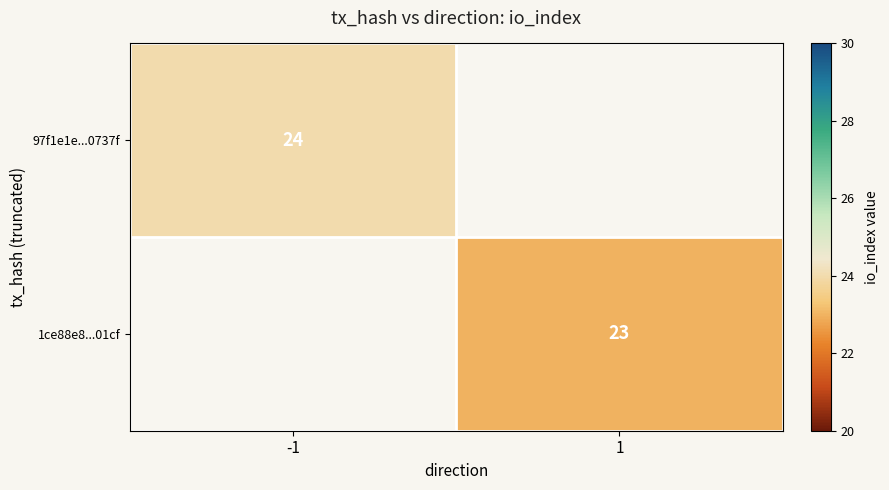

What is the minimum value shown in the chart?

23.0